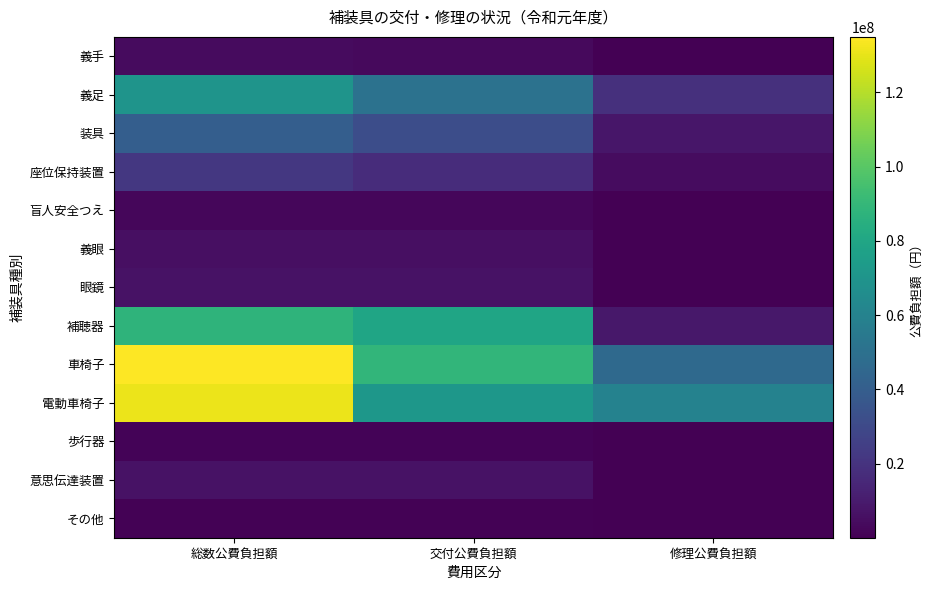

What is the total value across all series at 交付公費負担額?

366214209